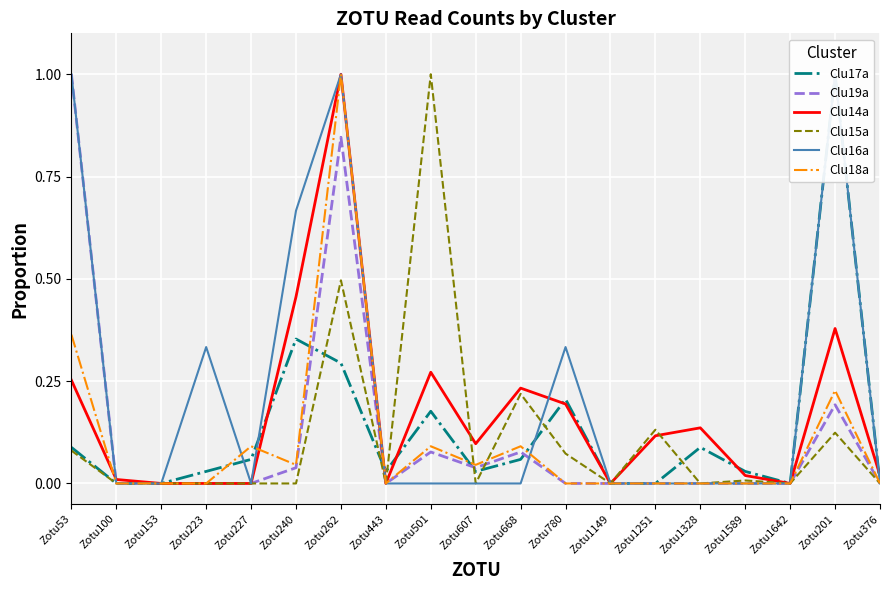

Is the value of Clu14a at Zotu1589 greater than the value of Clu16a at Zotu501?

Yes